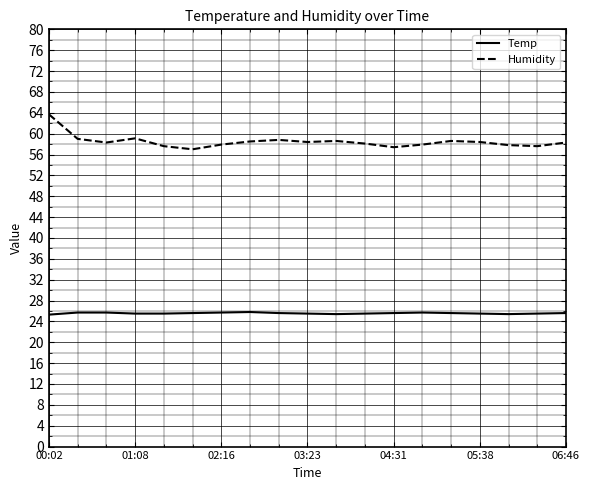

Which series has the widest spread of values?

Humidity